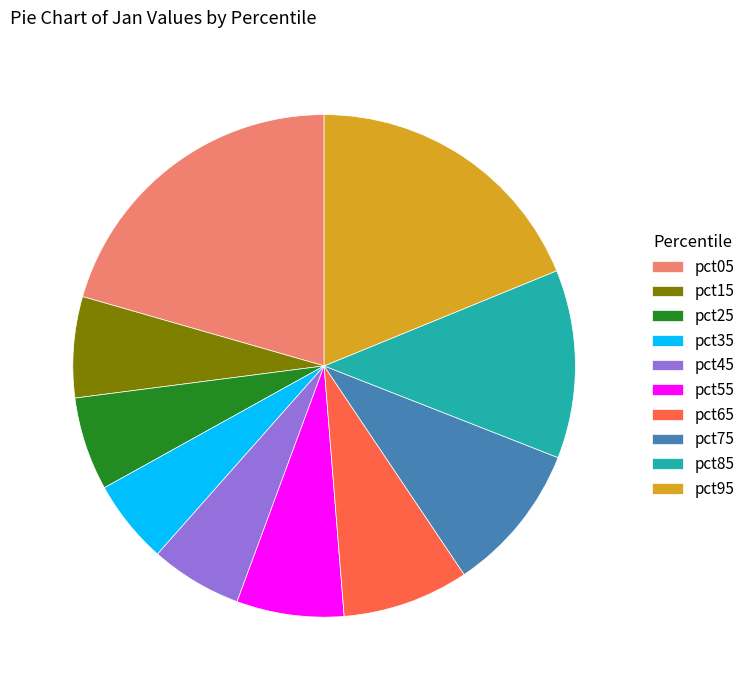

Do pct05 and pct65 together represent more than half of the pie?

No